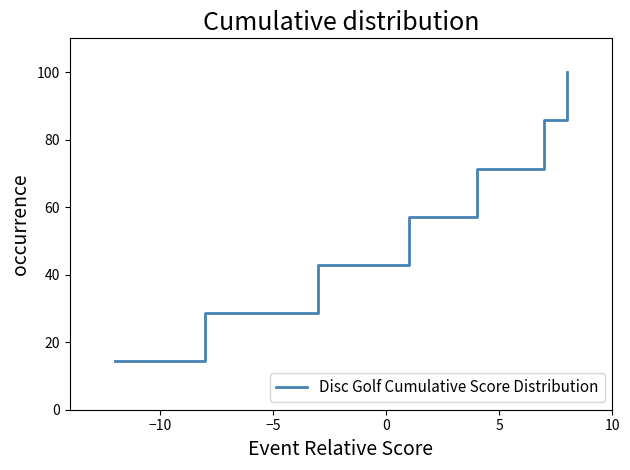

How many distinct data groups are displayed?

1